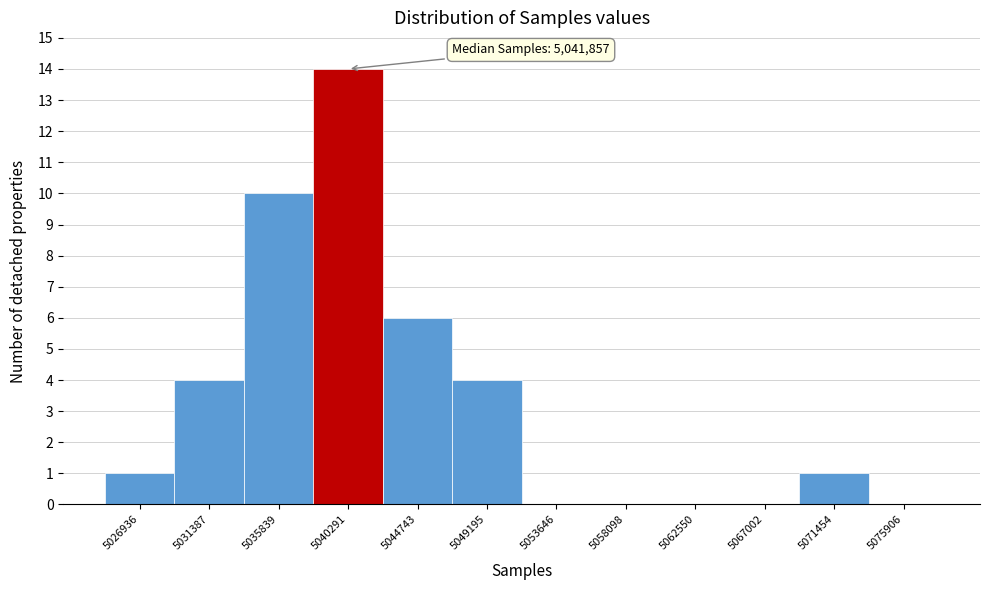

Reading left to right, list all the values displayed in this chart.

5026936=1	5031387=4	5035839=10	5040291=14	5044743=6	5049195=4	5053646=0	5058098=0	5062550=0	5067002=0	5071454=1	5075906=0